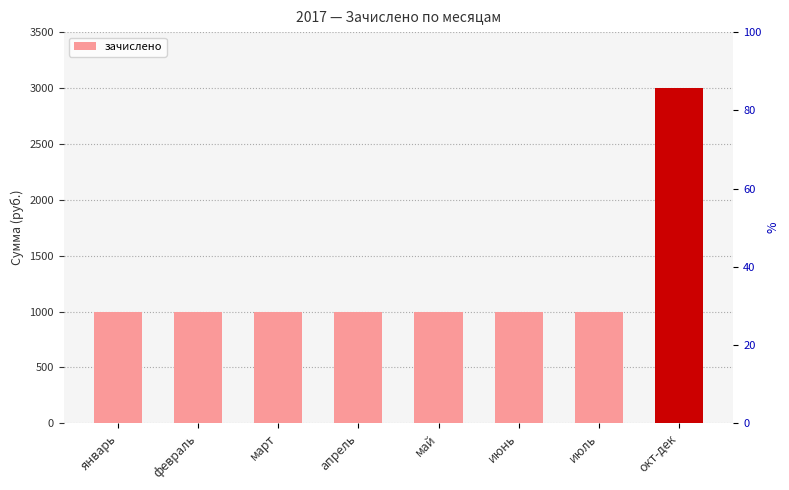

What is the approximate value at апрель?

1000